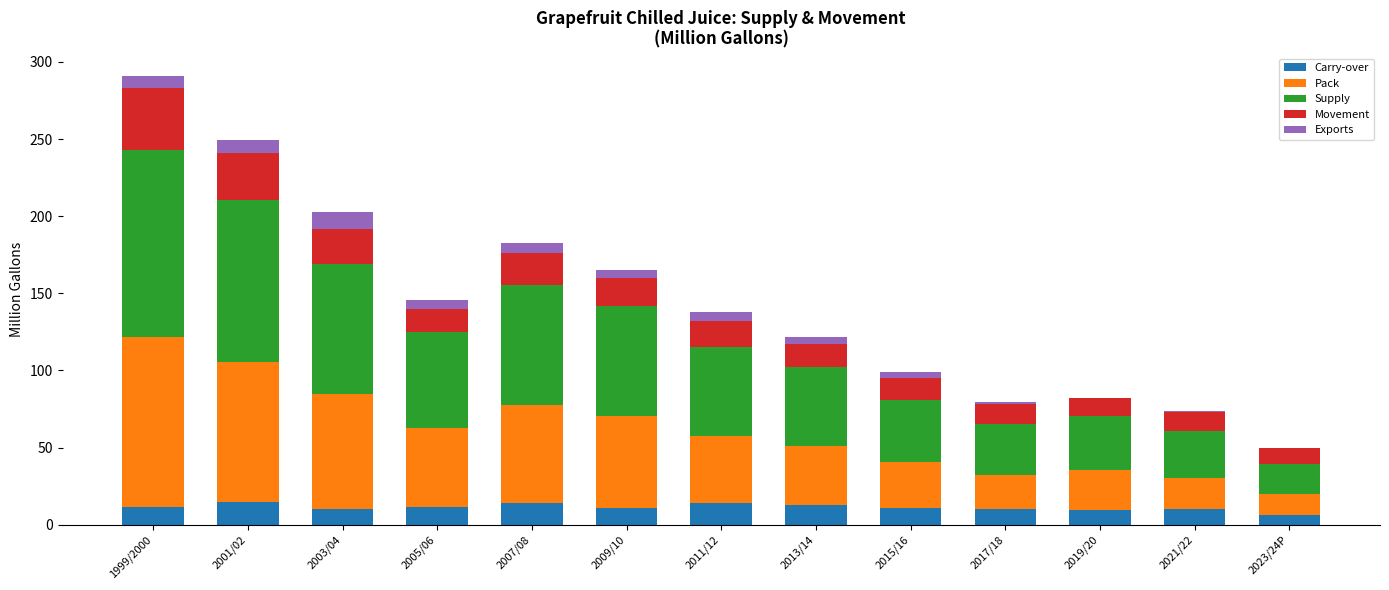

At which category is the sum across all series the highest?

1999/2000